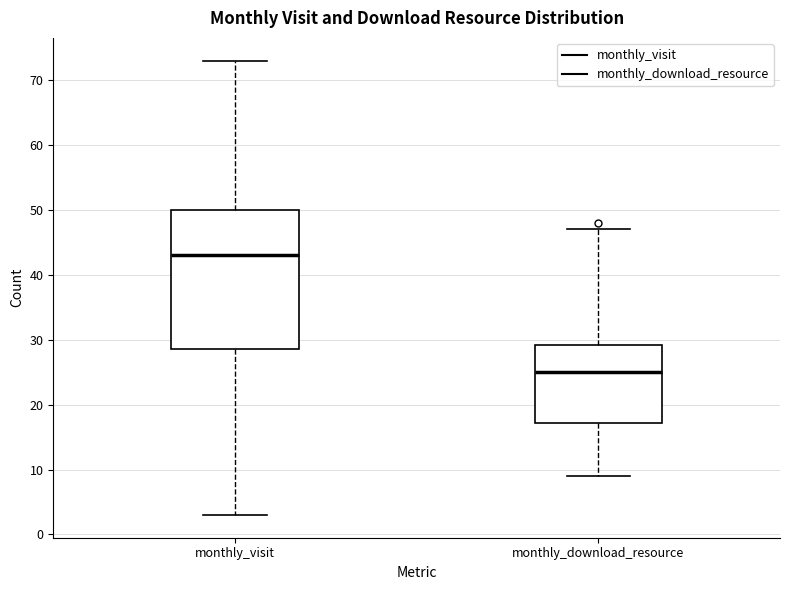

Reading left to right, read every box against the y-axis: the position of its median line, the range the box covers, and the ends of its whiskers. The values are not printed on the chart, so give them approximately, as read against the axis.

monthly_visit: median 43, box 29 to 50, whiskers 3 to 73
monthly_download_resource: median 25, box 17 to 29, whiskers 9 to 47